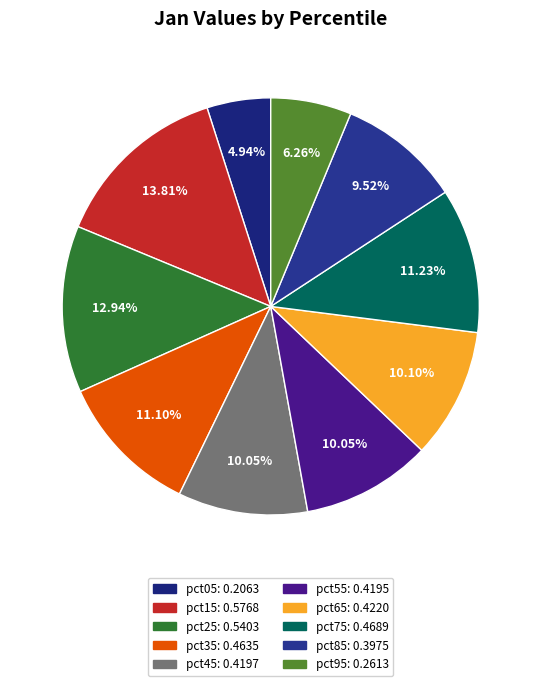

Is there any slice that represents more than half of the pie?

No